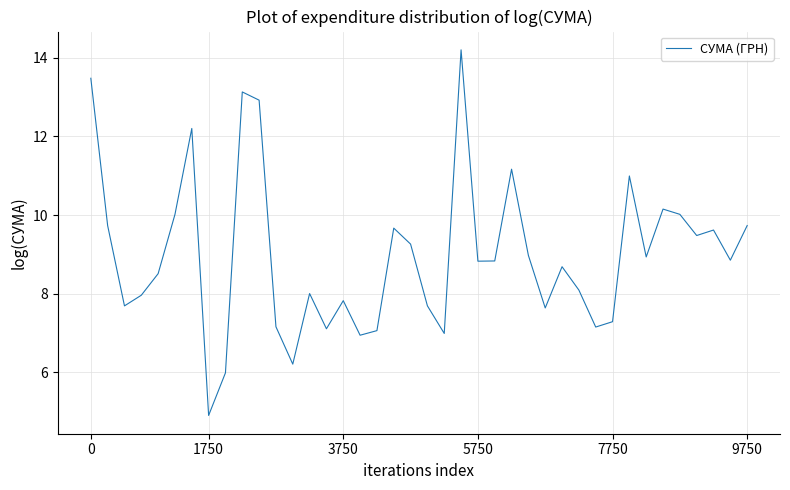

What is the difference between the maximum and second lowest values?

8.2